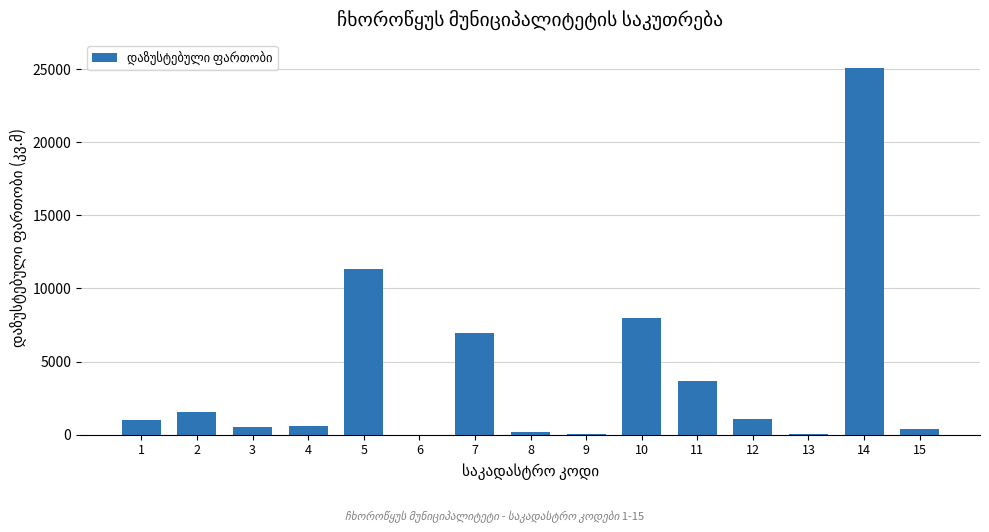

What is the ratio of the value at 1 to the value at 12?

0.9